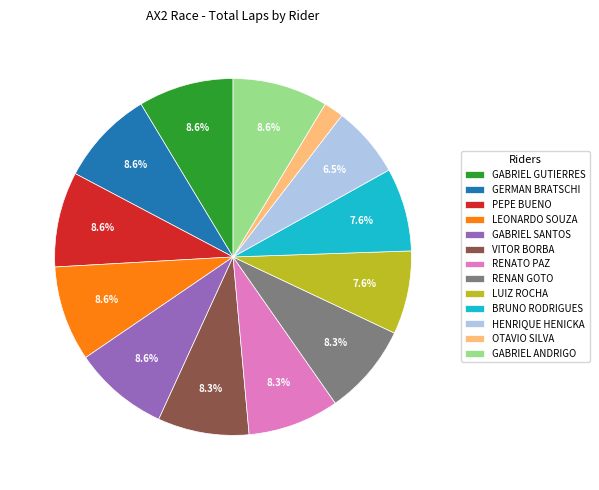

Is there a majority slice in this chart?

No